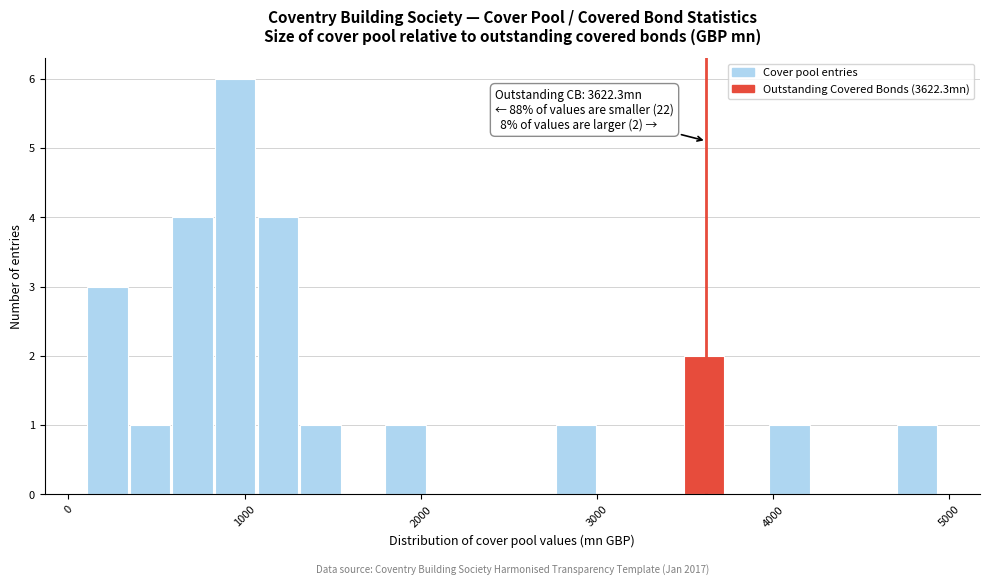

Read against the x-axis, roughly where is the centre of the tallest bar?

900